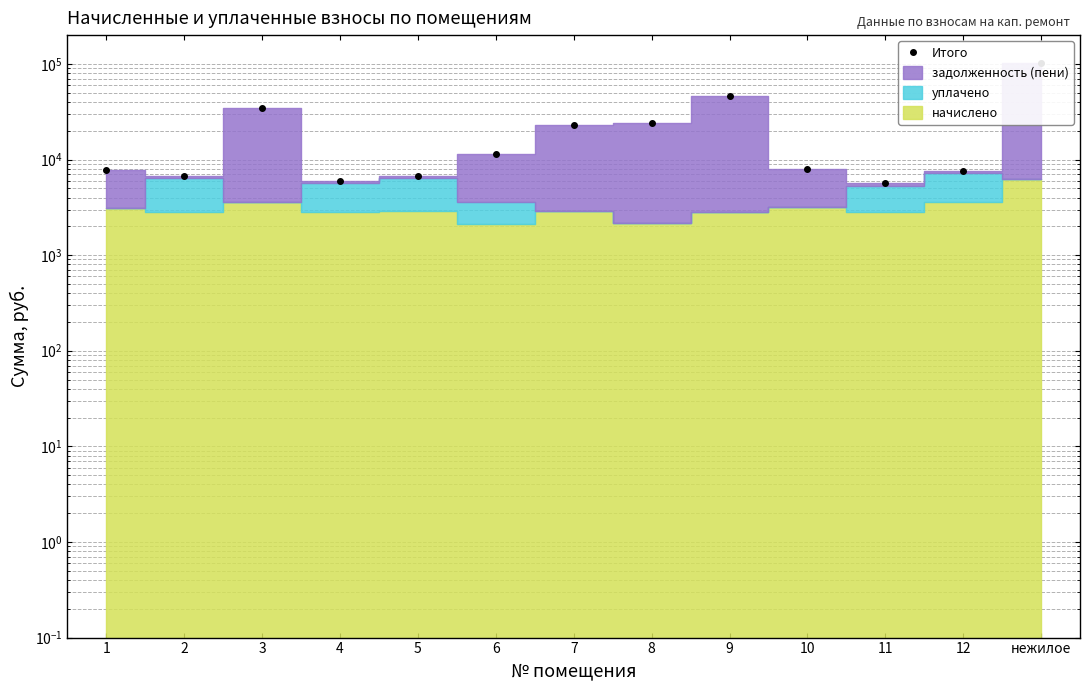

What value does the data have at 10?

7968.2